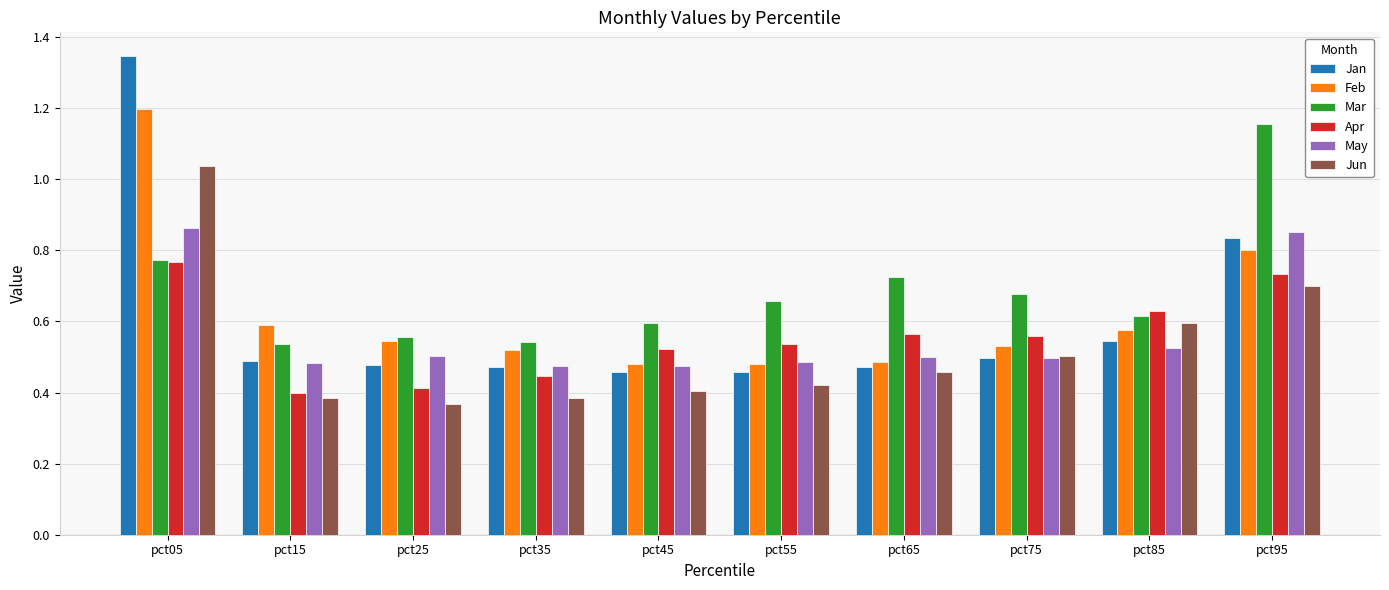

What are all the series names shown in the legend?

Jan, Feb, Mar, Apr, May, Jun